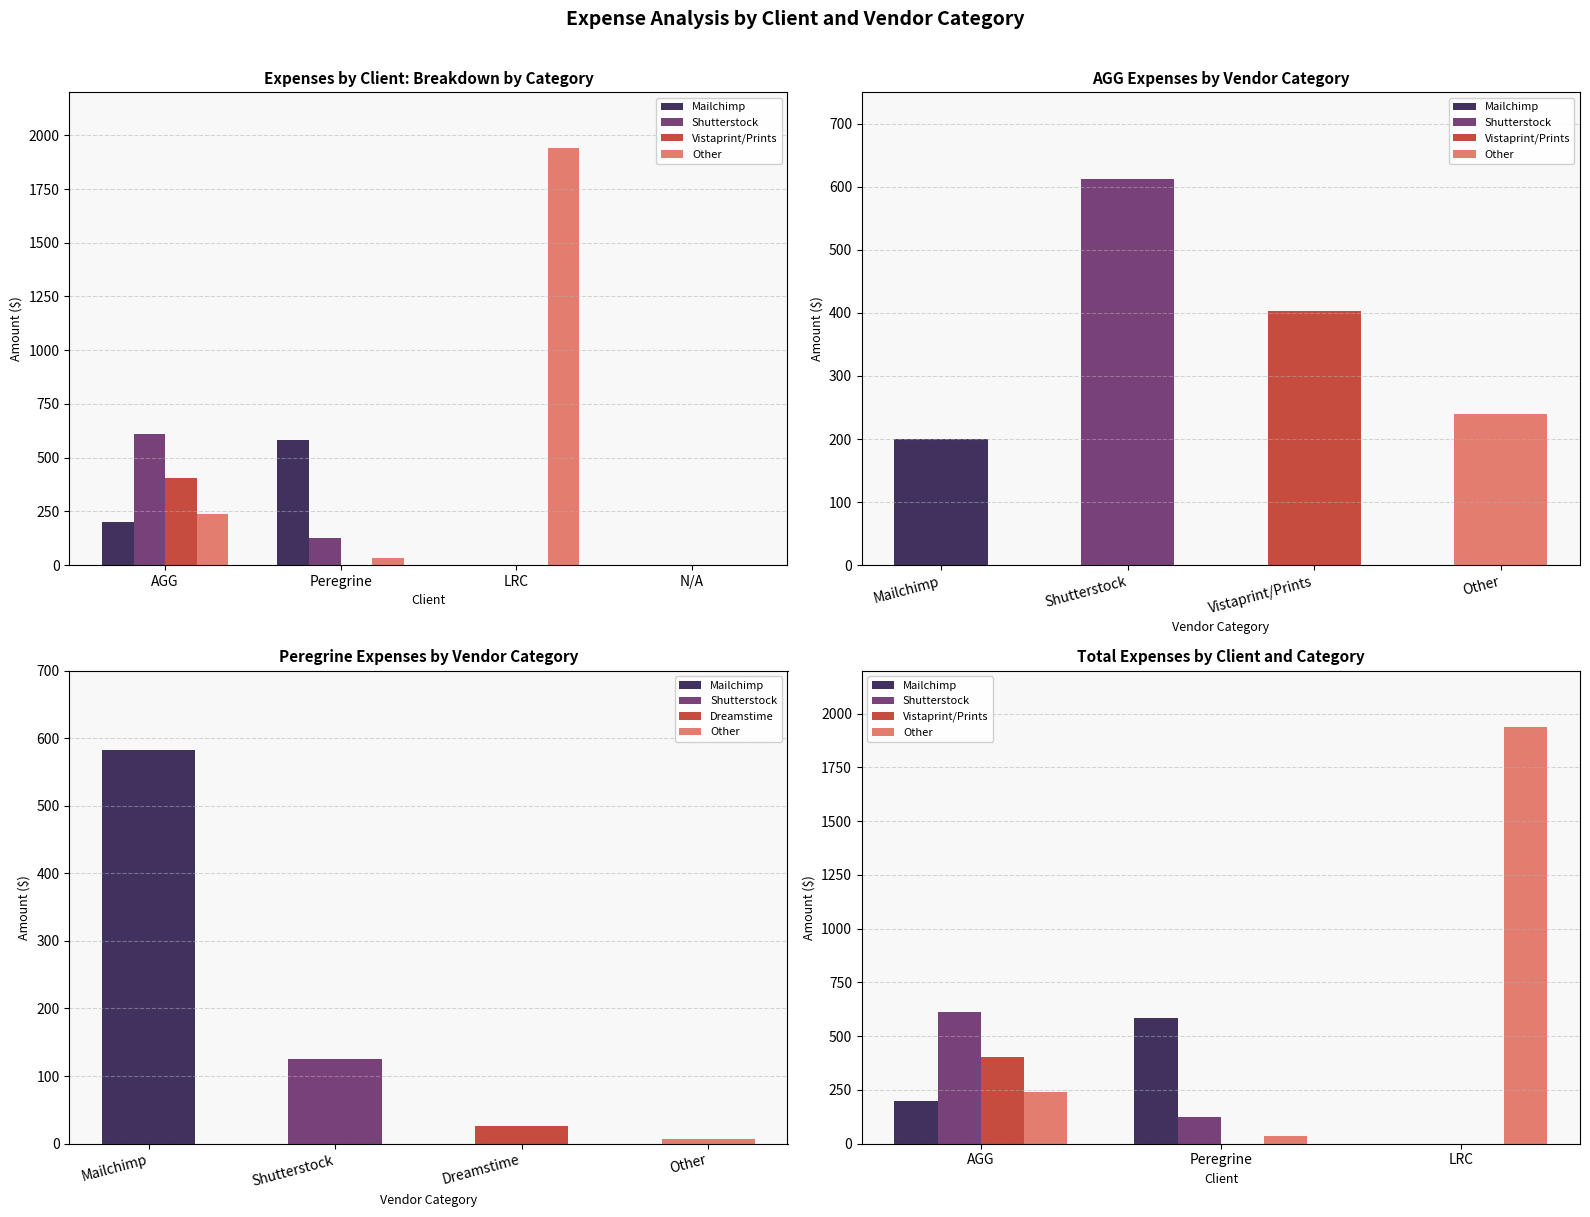

At which label does Shutterstock reach its minimum?

LRC